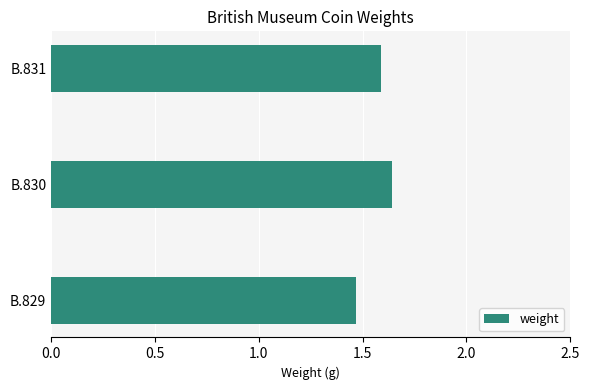

What is the ratio of the value at B.830 to the value at B.829?

1.1